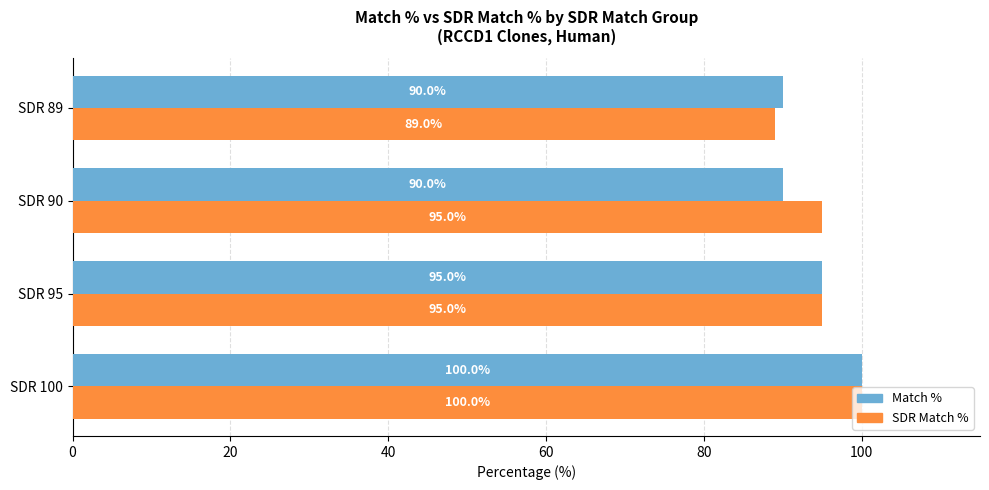

At which category does the chart reach its minimum across all series?

SDR 89